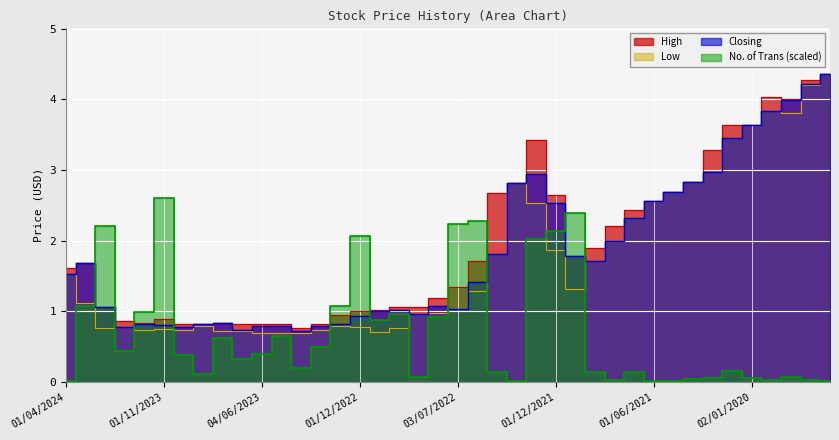

What is the label of the 1st point from the right?

01/09/2019